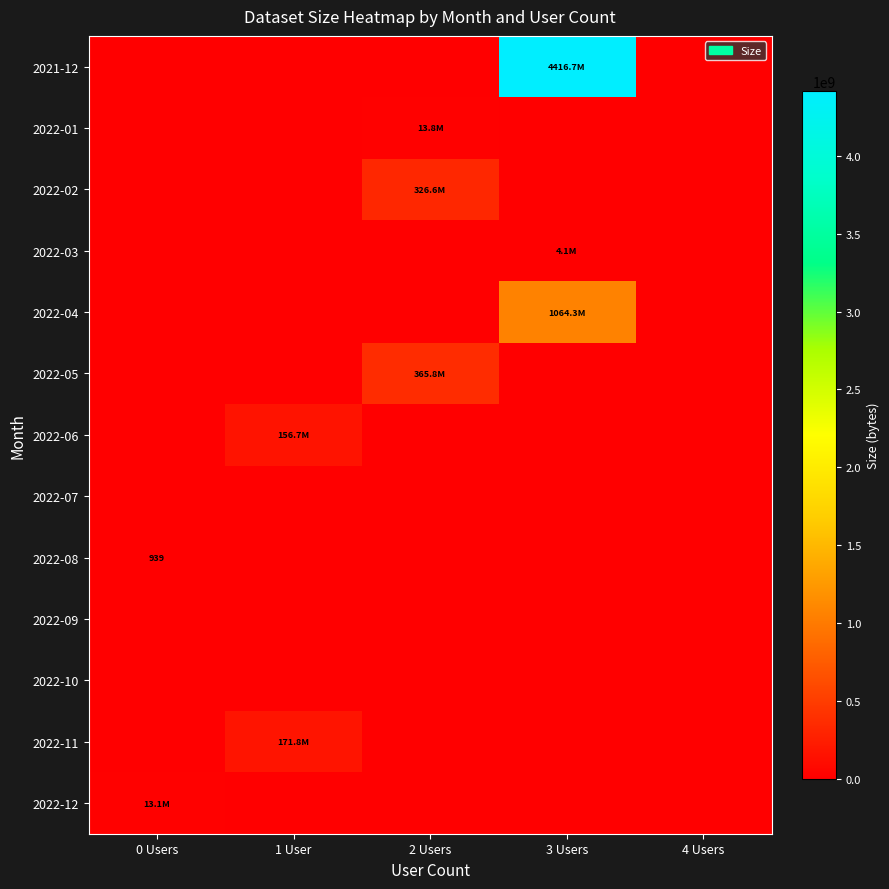

Is the value of 2022-05 at 1 User greater than the value of 2022-08 at 0 Users?

No